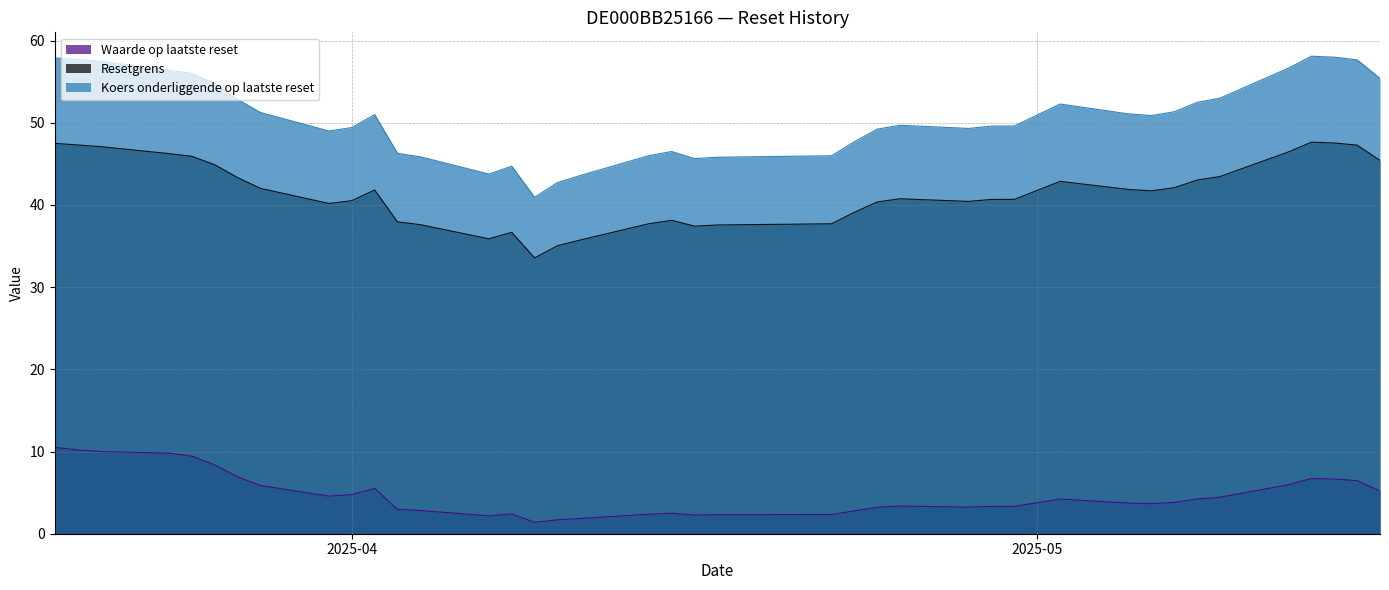

At which label is Waarde op laatste reset closest to 5?

2025-05-16